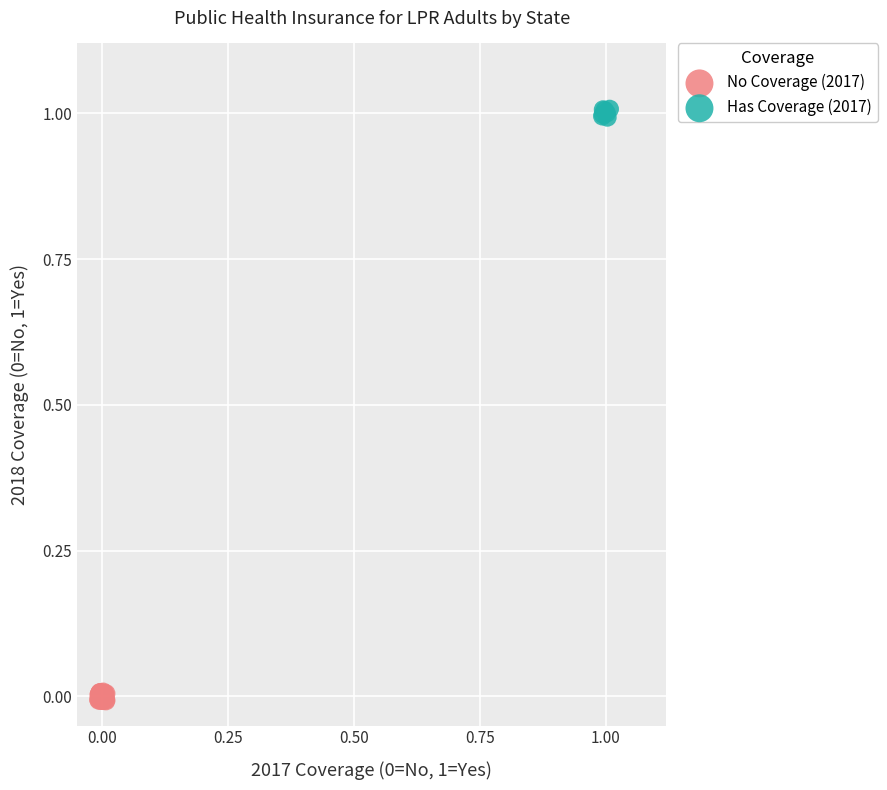

Which series contains the highest Y value?

Has Coverage (2017)